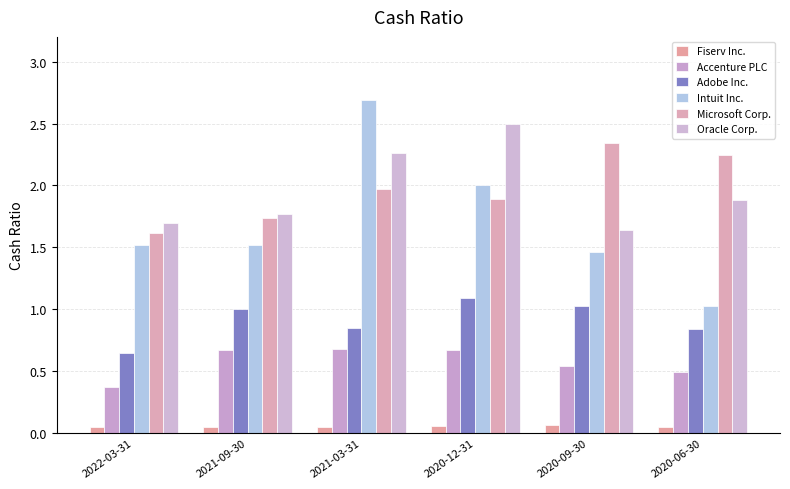

What is the difference between the highest and lowest values at 2020-12-31?

2.4